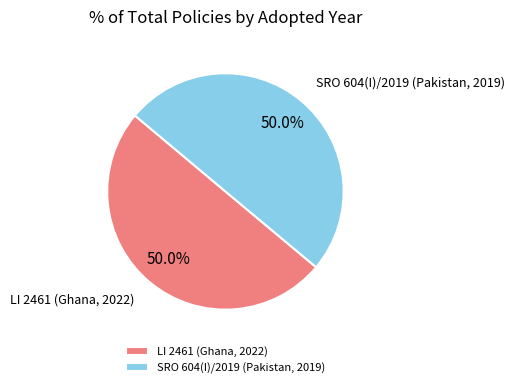

What percentage is the SRO 604(I)/2019 (Pakistan, 2019) slice, to the nearest percent?

50%